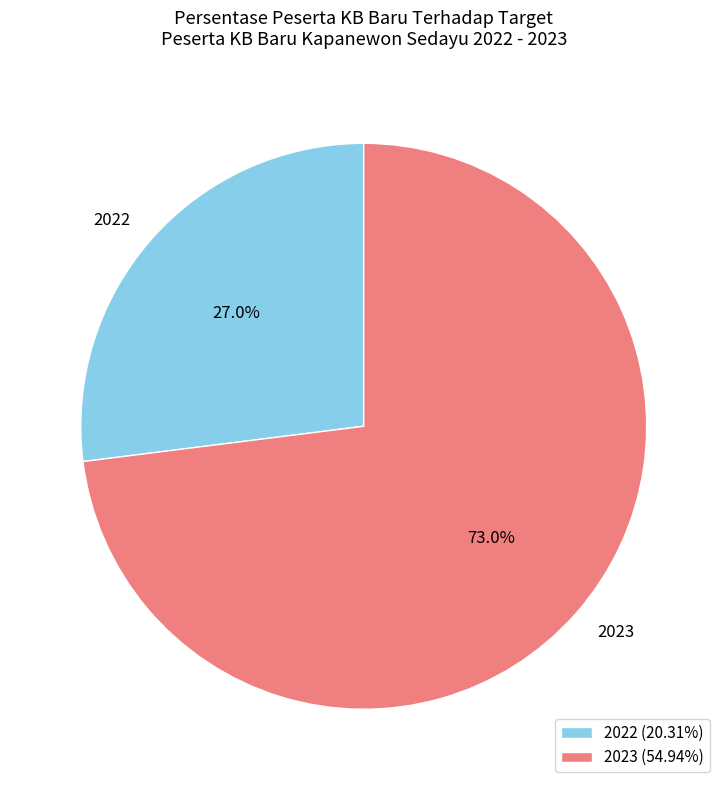

Count the number of slices in the pie.

2